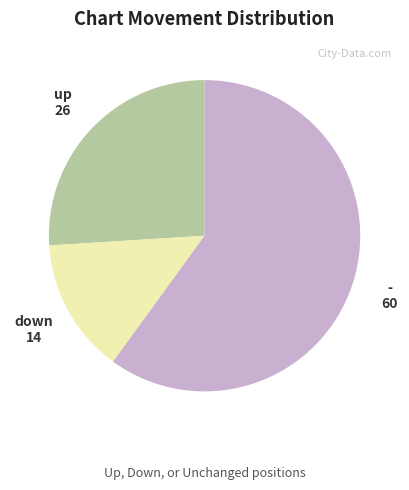

What is the ratio of the value at up to the value at down?

1.9